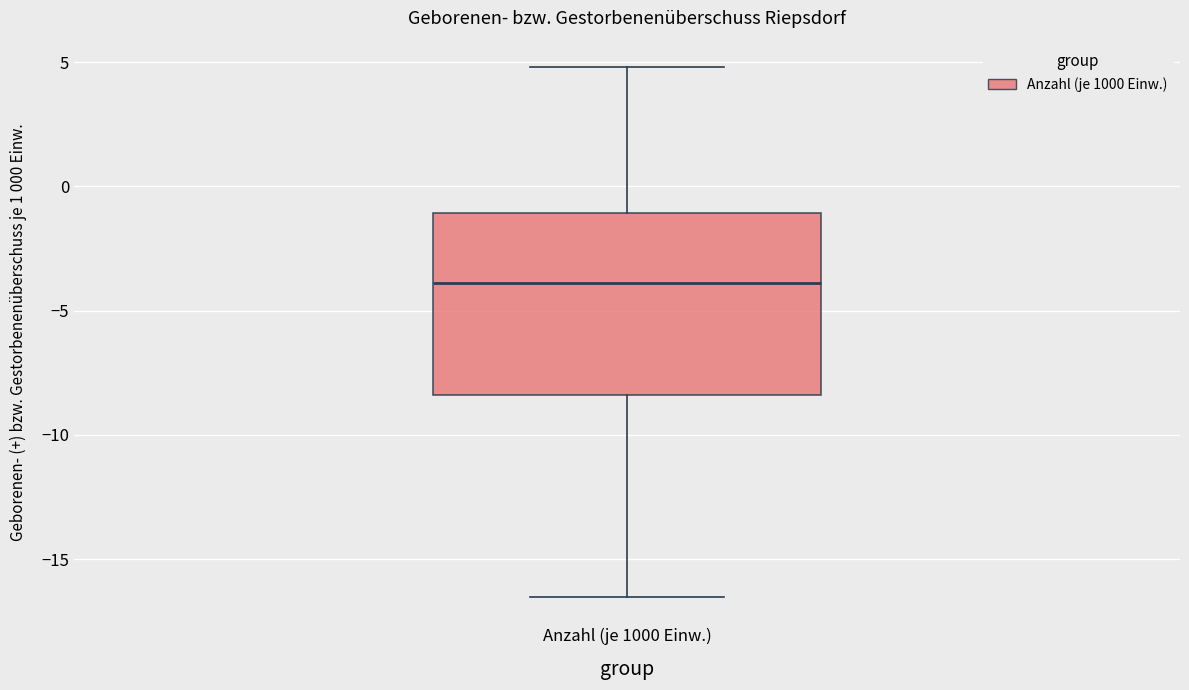

Read this box plot against the y-axis: the position of the median line, the range covered by the box, and the ends of both whiskers. The values are not printed on the chart, so give them approximately, as read against the axis.

median -4.0, box -8.5 to -1.0, whiskers -16.5 to 5.0